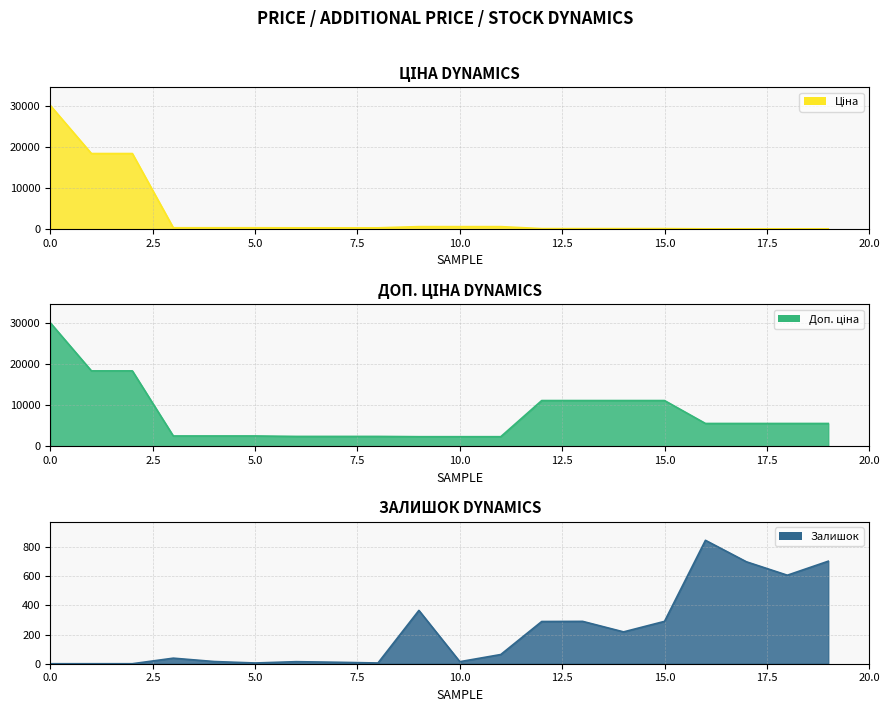

How many lines are shown in the chart?

3